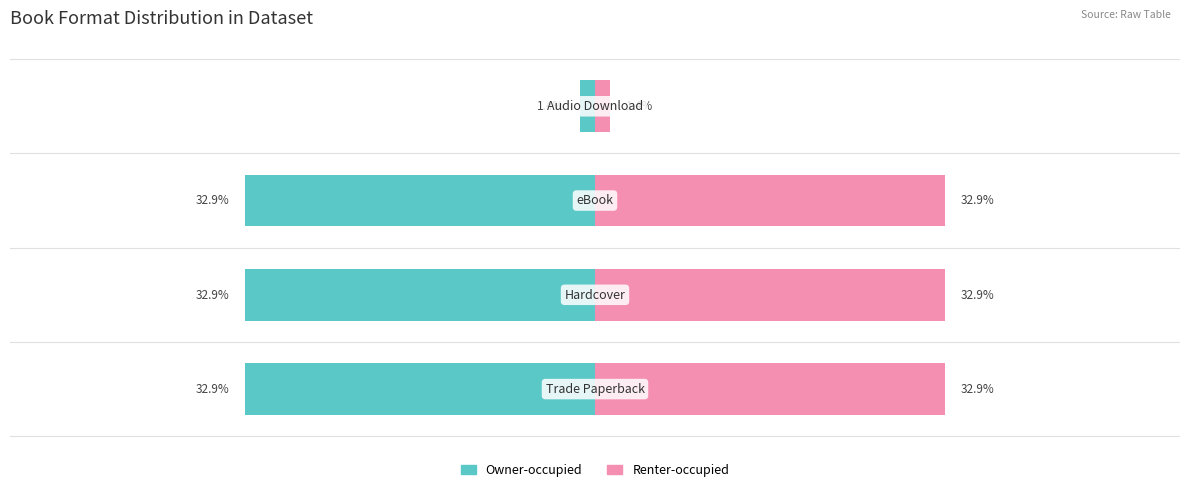

How many bars are there in each group?

2